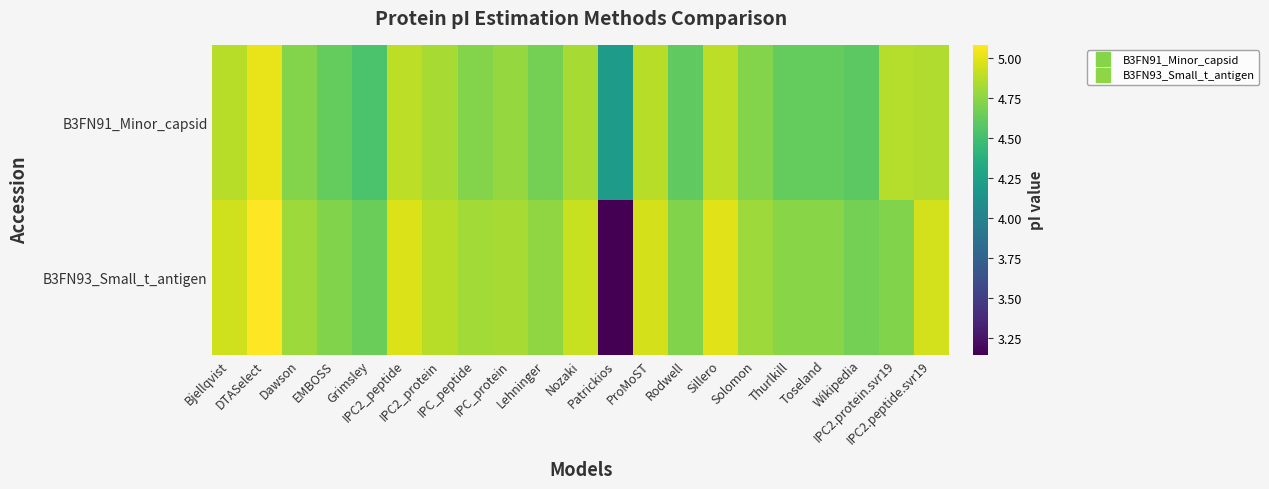

Which has a higher value, DTASelect or IPC2.protein.svr19?

DTASelect